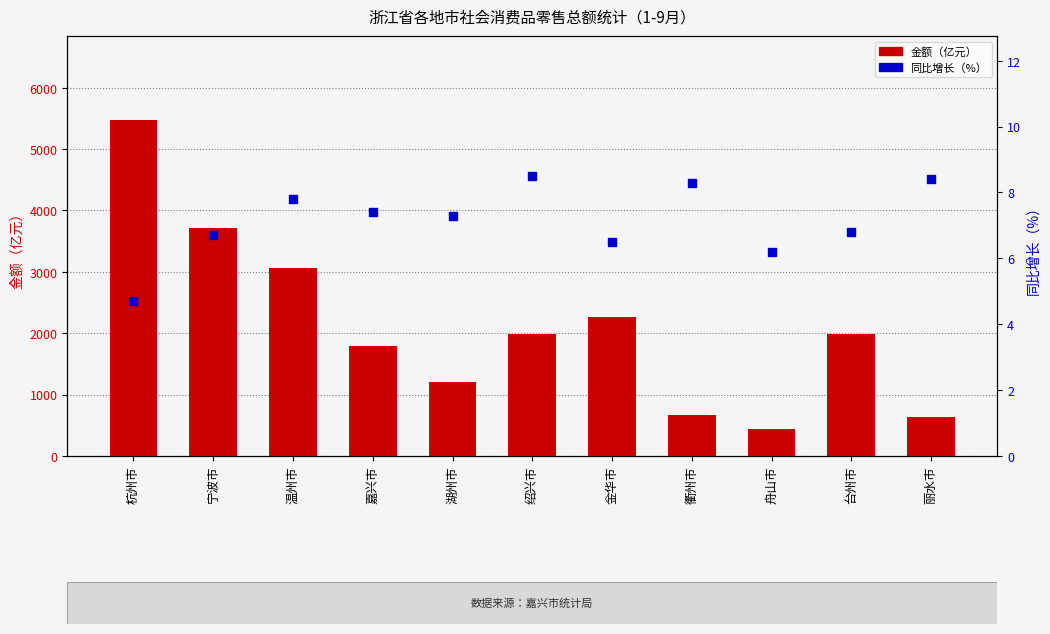

Is the value of 同比增长（%） at 嘉兴市 greater than the value of 金额（亿元） at 台州市?

No